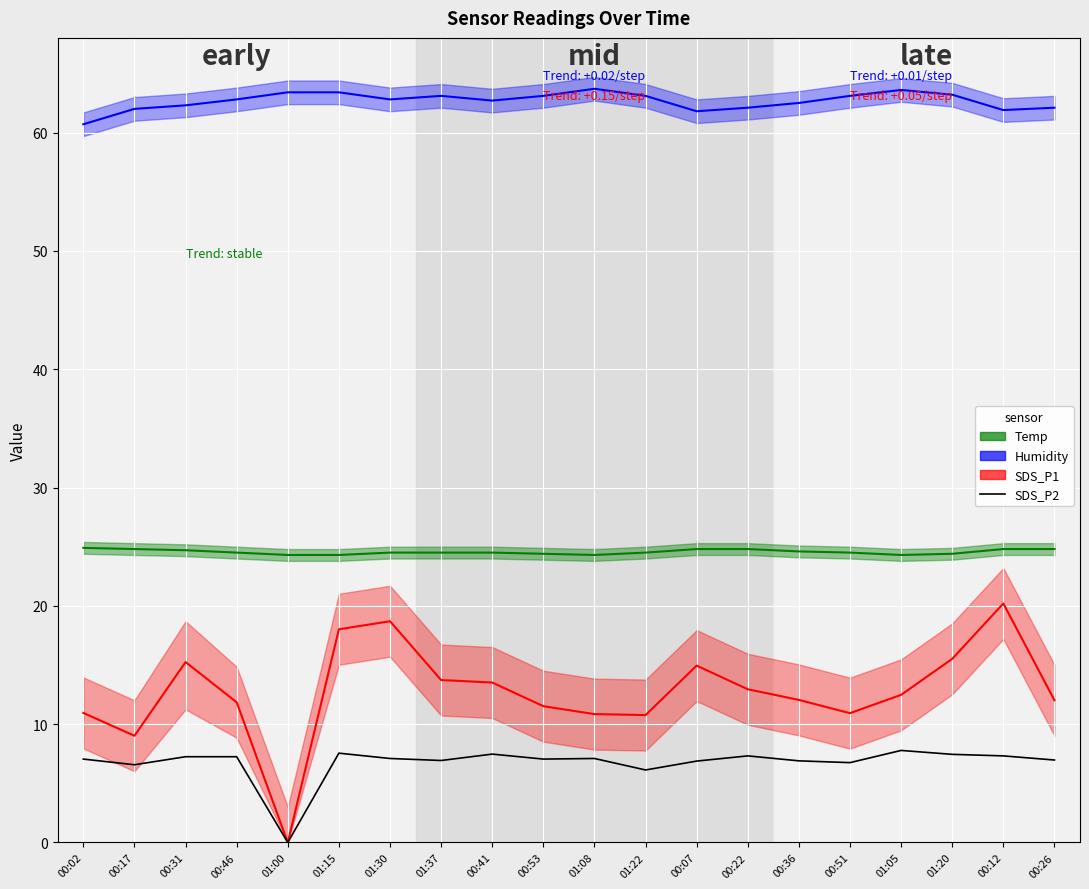

The SDS_P2 series shows 11.8 at 01:05. True or false?

False